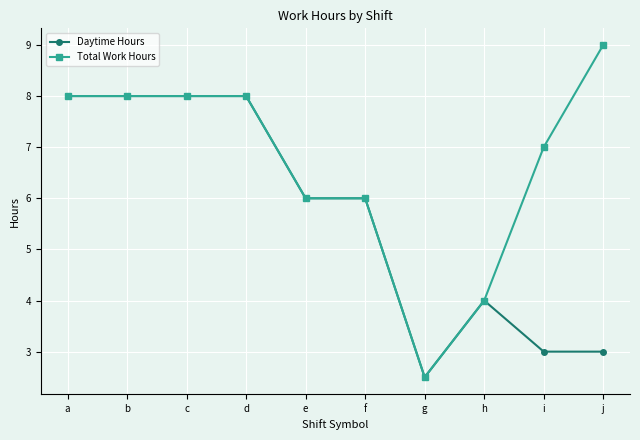

List the series in order of their overall mean, highest first.

Total Work Hours, Daytime Hours